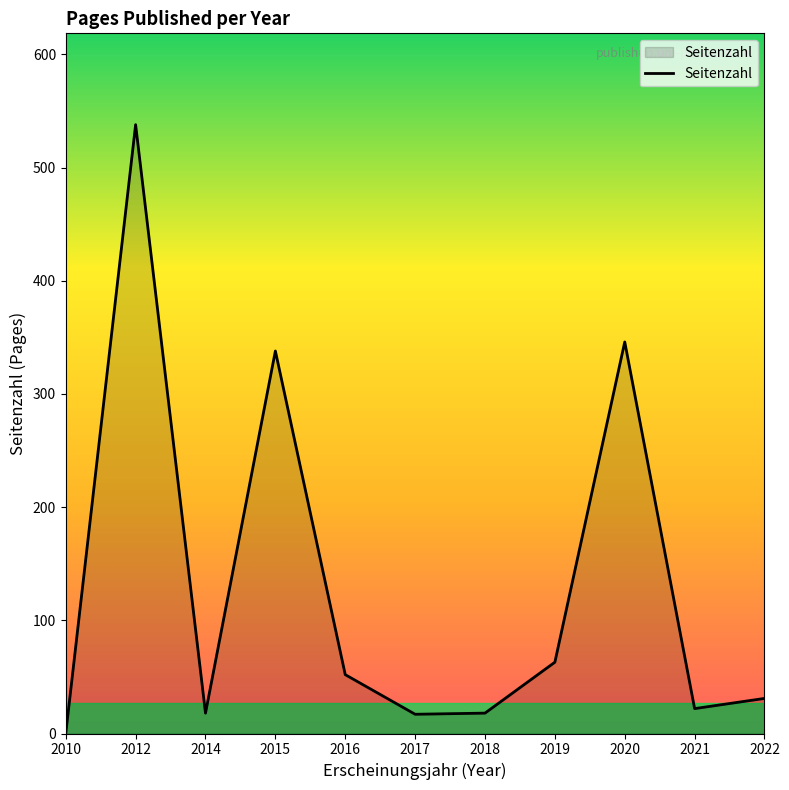

The value at 2014 is 18. True or false?

True